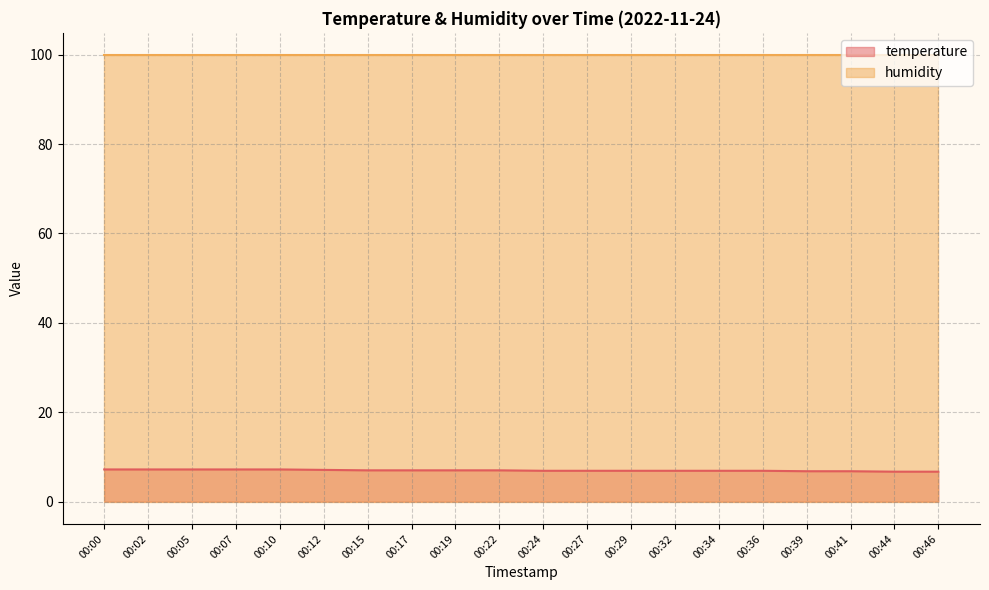

Which category has the highest value across all series?

00:00